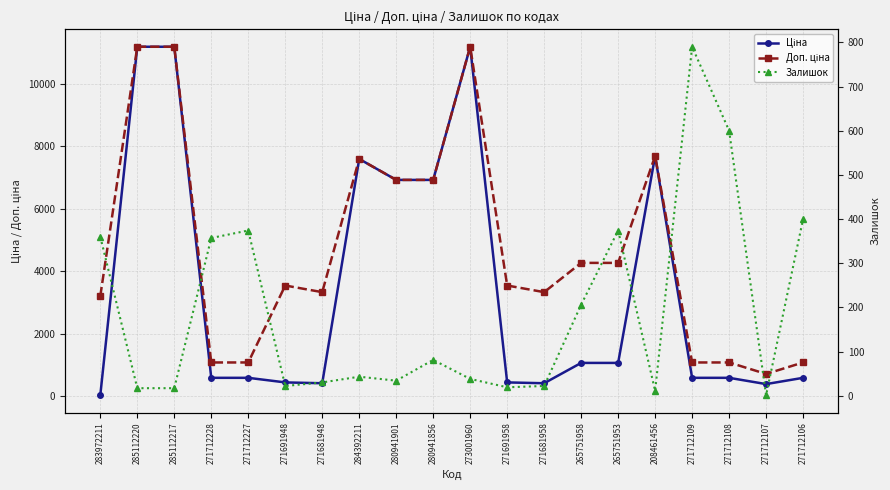

Which label corresponds to the smallest value in the chart?

271712107